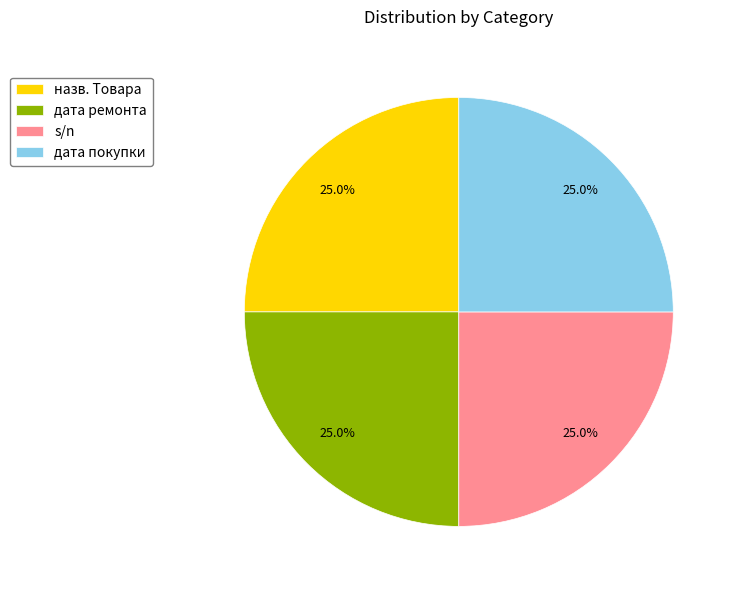

To the nearest percent, what percentage of the pie is дата ремонта?

25%